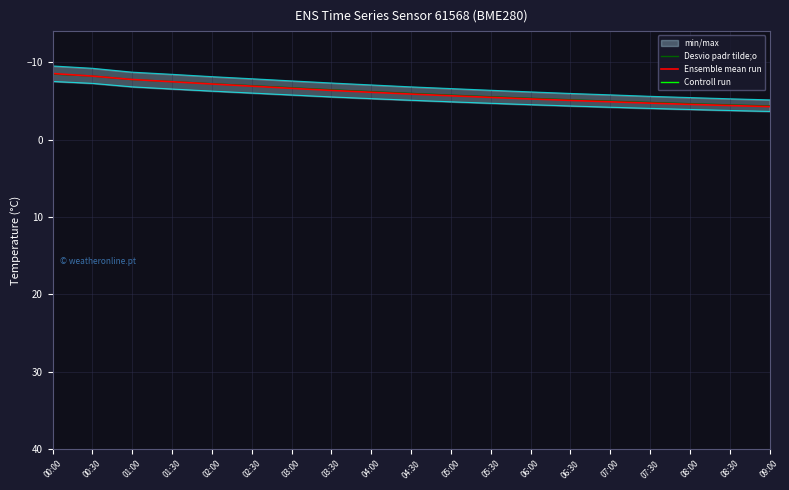

The Controll run series shows 26.6 at 04:30. True or false?

False